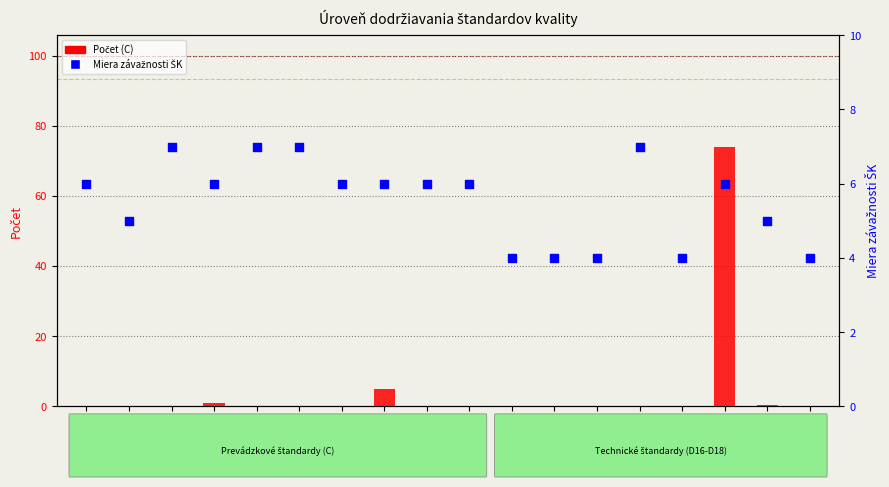

Which series contains the highest Y value?

Počet (C)